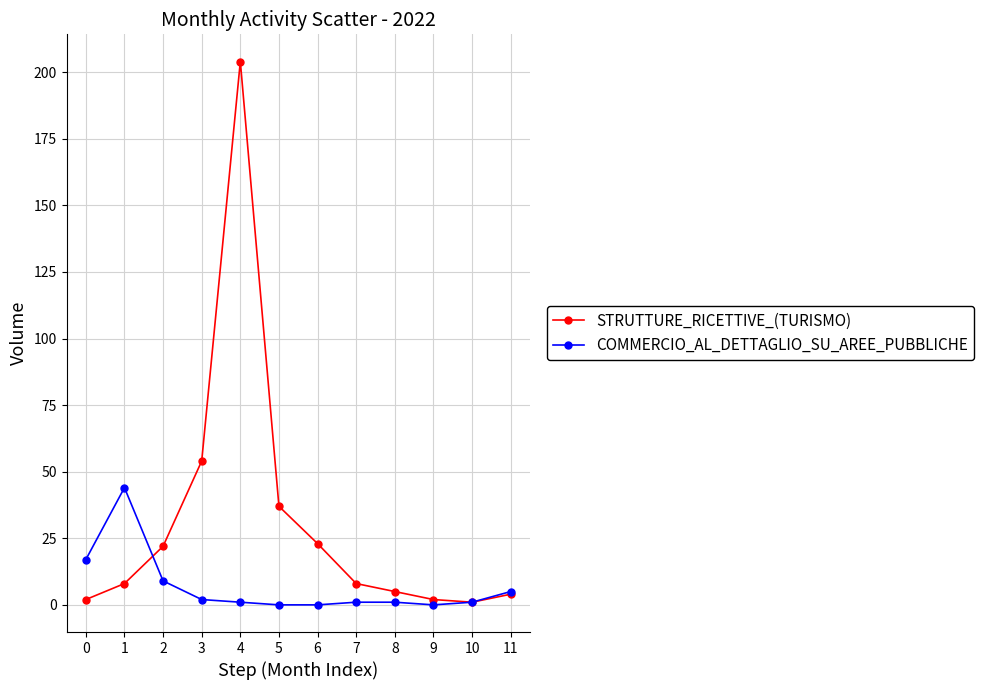

Which series changed the most between 6 and 8?

STRUTTURE_RICETTIVE_(TURISMO)